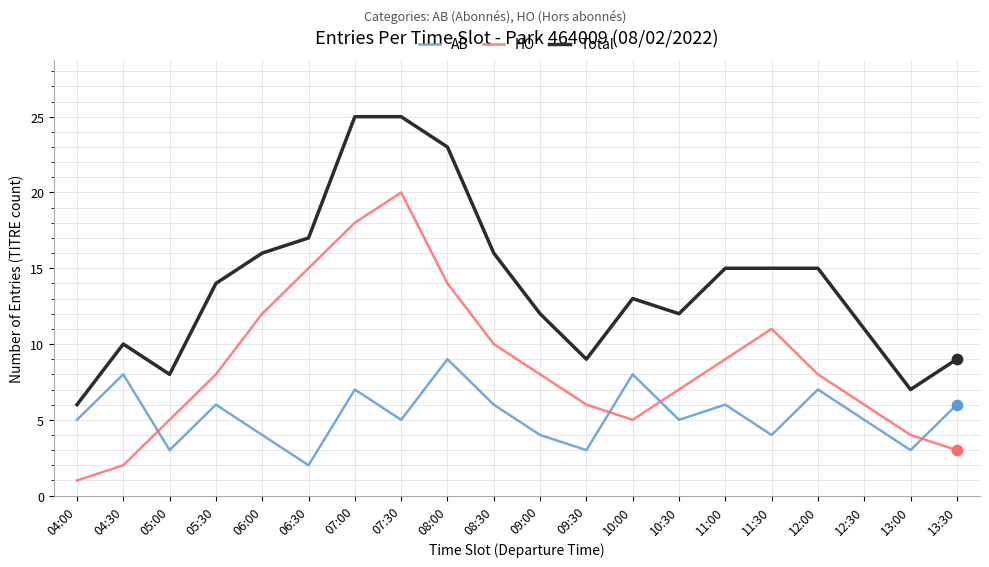

At how many categories does at least one series exceed 2?

20